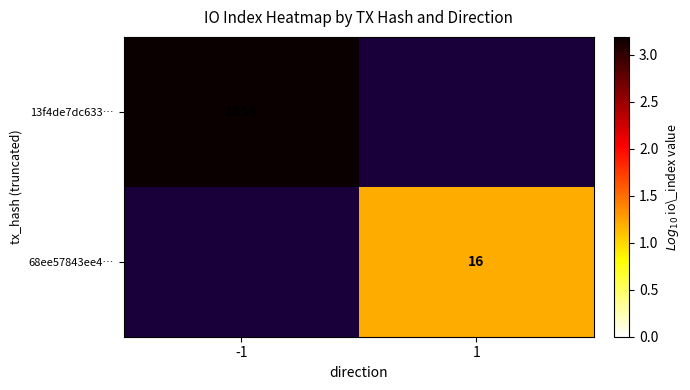

At which category does the chart reach its peak across all series?

-1